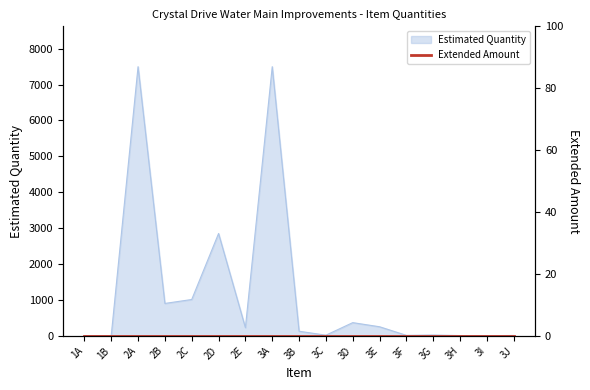

What is the label of the 6th point from the right?

3E